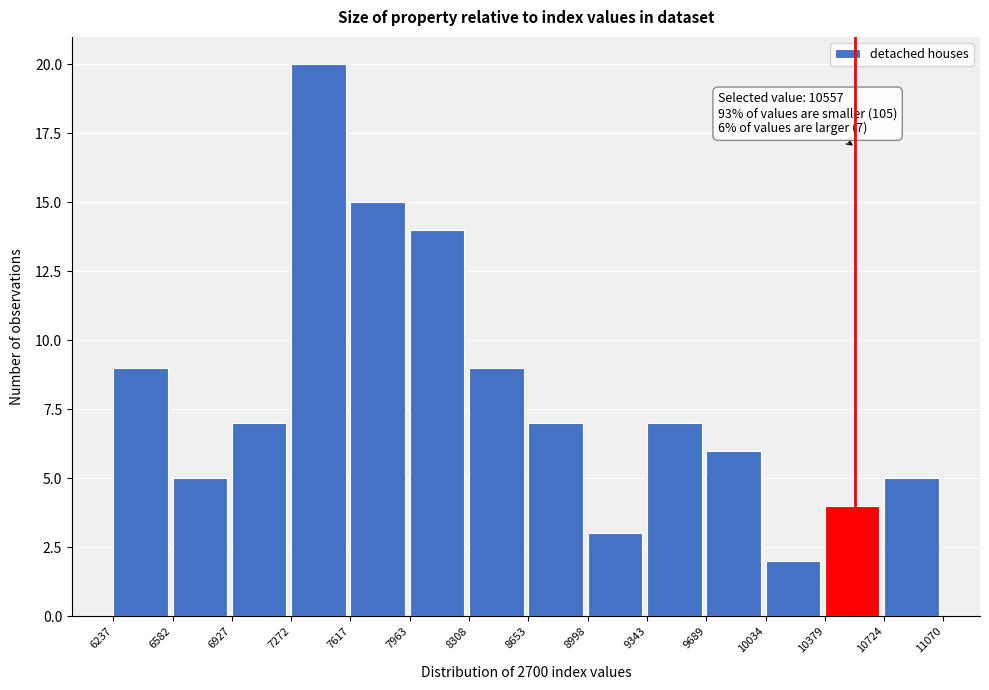

Which range on the x-axis has the tallest bar?

7272 to 7617